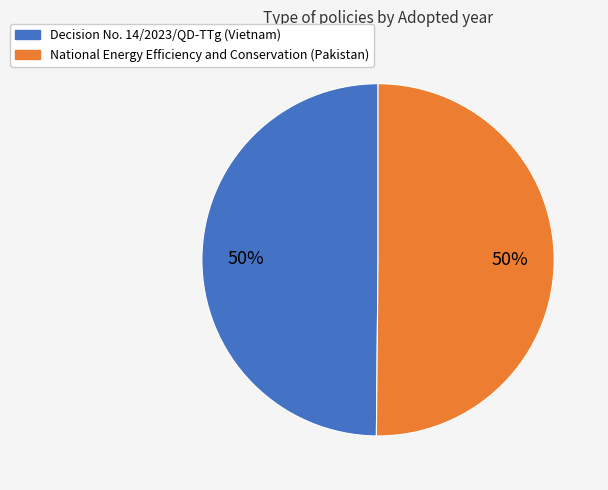

To the nearest percent, what is the average slice percentage?

50%